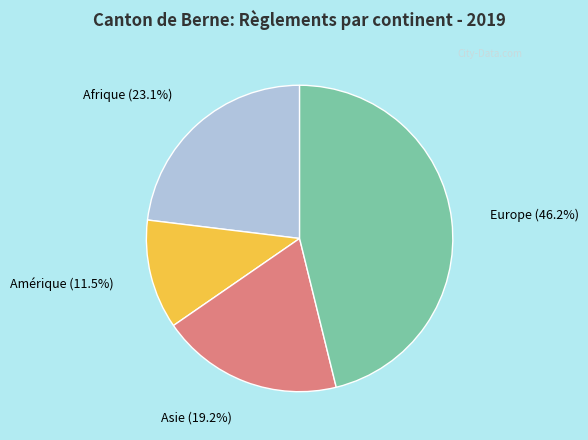

How many segments does this pie chart have?

4